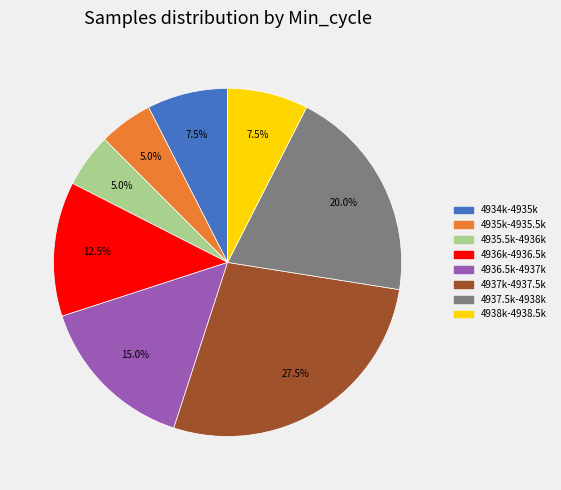

How many segments does this pie chart have?

8